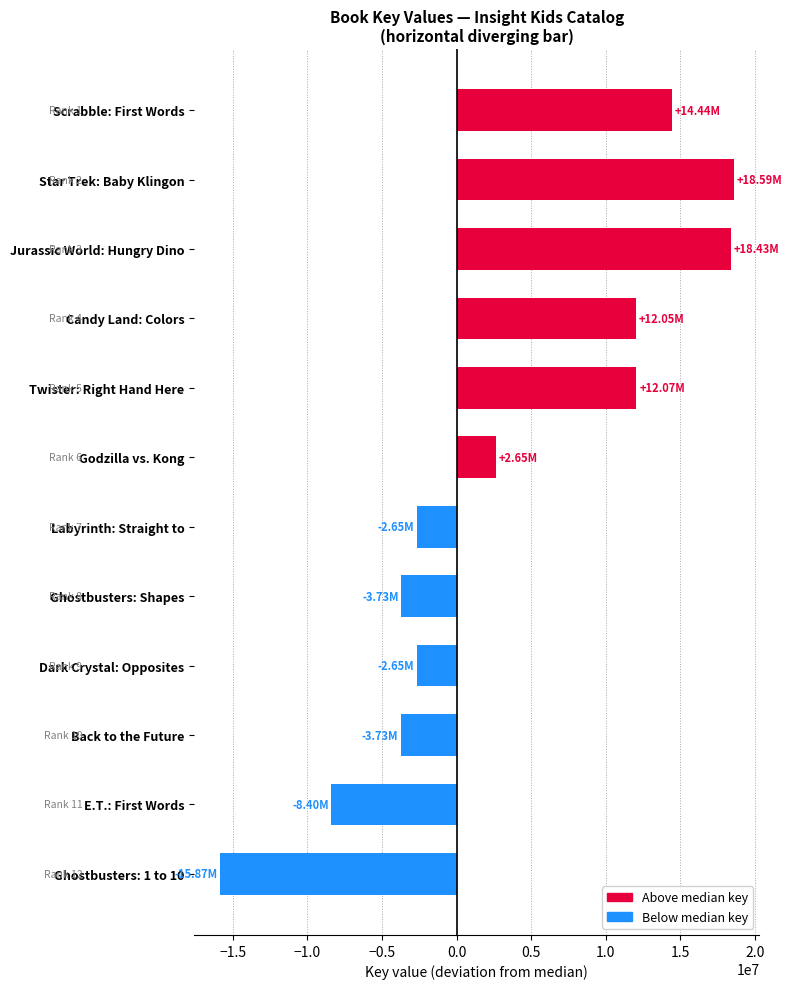

What is the label of the 3rd bar from the bottom?

Back to the Future